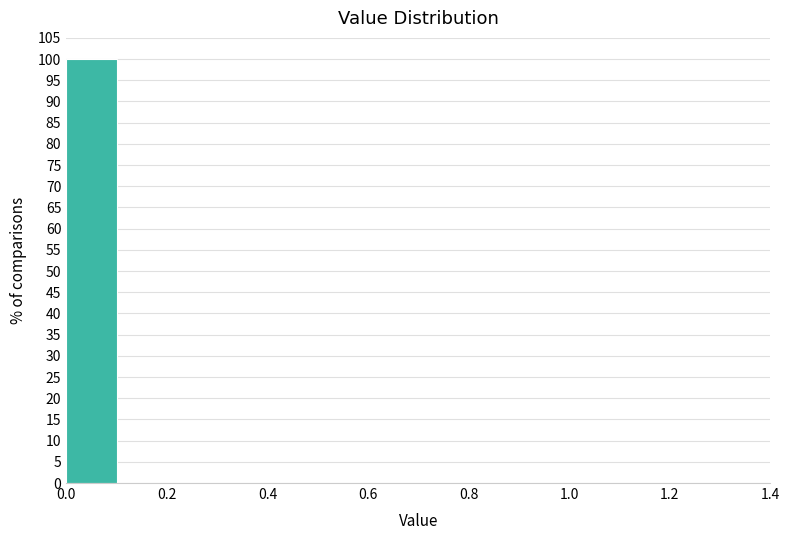

Reading left to right, list every bar in this chart as the range it spans on the x-axis followed by its height. The values are not printed on the chart, so give them approximately, as read against the axis.

0.0 to 0.1: 100
0.1 to 0.2: 0
0.2 to 0.3: 0
0.3 to 0.4: 0
0.4 to 0.5: 0
0.5 to 0.6: 0
0.6 to 0.7: 0
0.7 to 0.8: 0
0.8 to 0.9: 0
0.9 to 1.0: 0
1.0 to 1.1: 0
1.1 to 1.2: 0
1.2 to 1.3: 0
1.3 to 1.4: 0